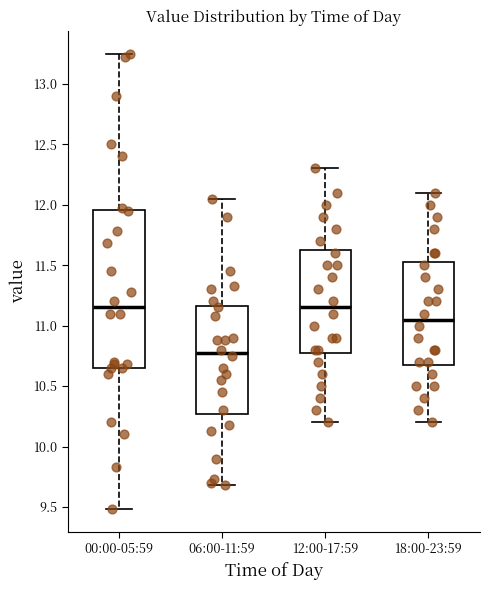

Reading left to right, read every box against the y-axis: the position of its median line, the range the box covers, and the ends of its whiskers. The values are not printed on the chart, so give them approximately, as read against the axis.

00:00-05:59: median 11.15, box 10.65 to 11.95, whiskers 9.50 to 13.25
06:00-11:59: median 10.80, box 10.25 to 11.15, whiskers 9.70 to 12.05
12:00-17:59: median 11.15, box 10.80 to 11.65, whiskers 10.20 to 12.30
18:00-23:59: median 11.05, box 10.70 to 11.55, whiskers 10.20 to 12.10